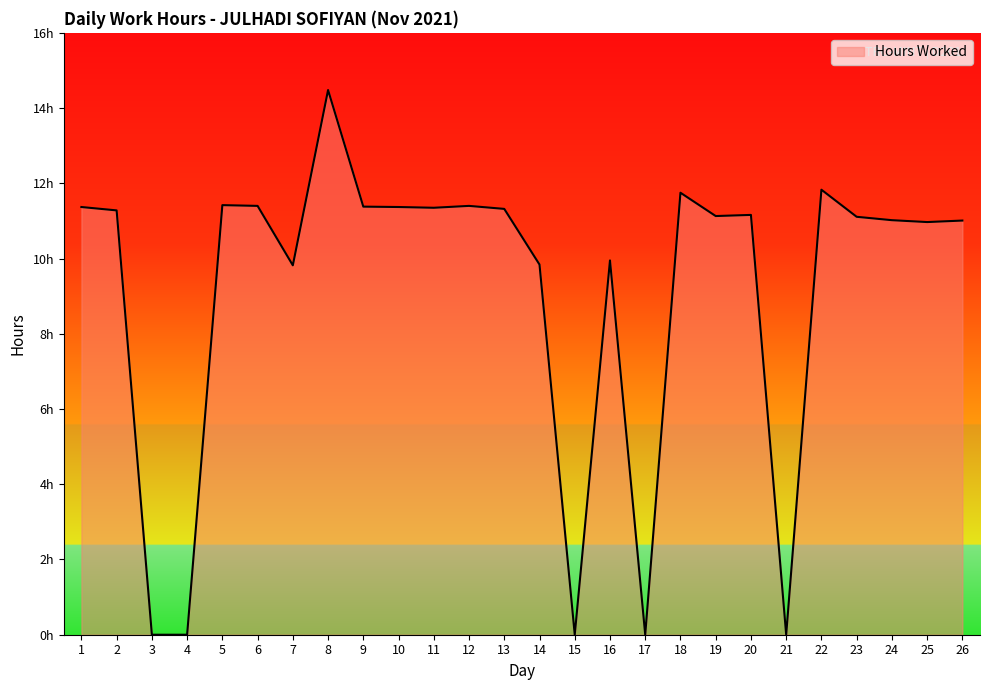

Reading left to right, extract all data points from this chart.

11.4	11.3	0.0	0.0	11.4	11.4	9.8	14.5	11.4	11.4	11.3	11.4	11.3	9.8	0.0	9.9	0.0	11.8	11.1	11.2	0.0	11.8	11.1	11.0	11.0	11.0